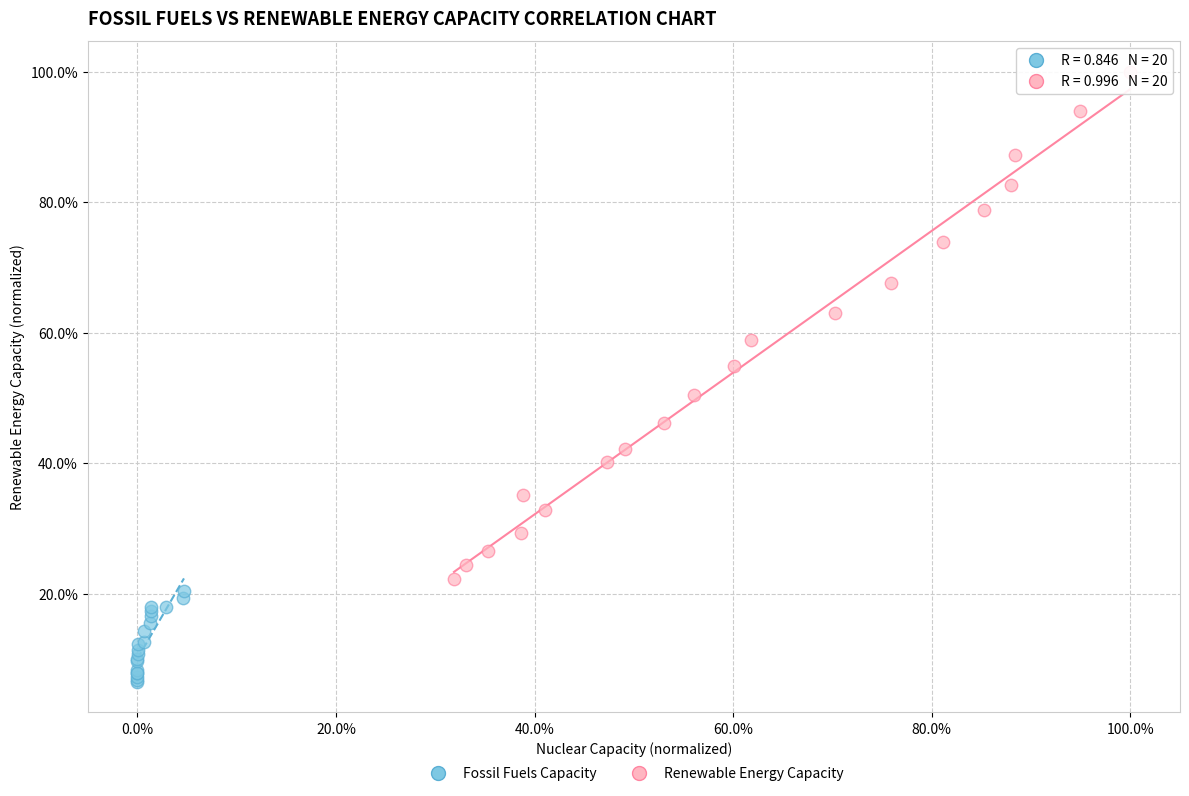

What are all the series names shown in the legend?

Fossil Fuels Capacity, Renewable Energy Capacity